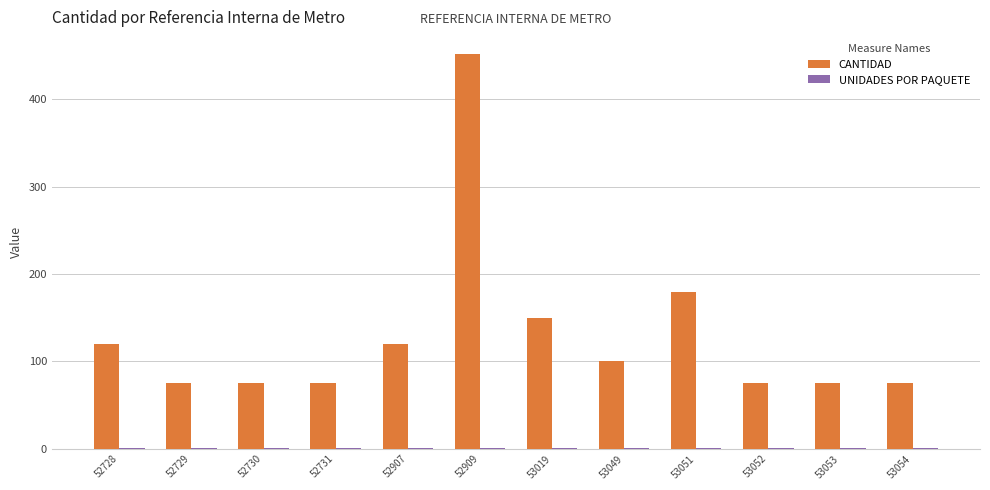

Where does the CANTIDAD series first go above 100?

52728